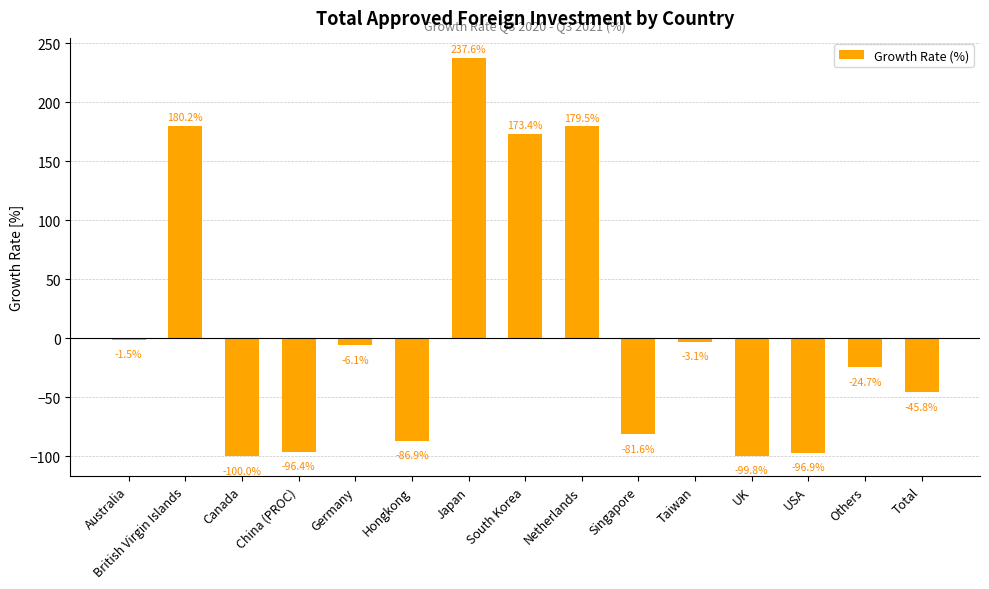

What is the minimum value shown in the chart?

-100.0